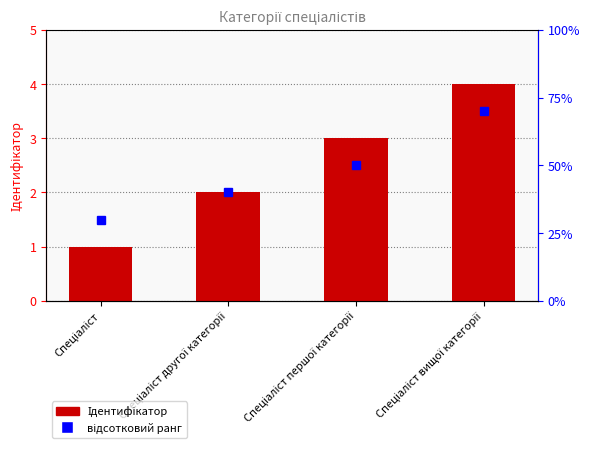

The value at Спеціаліст першої категорії is 3. True or false?

True